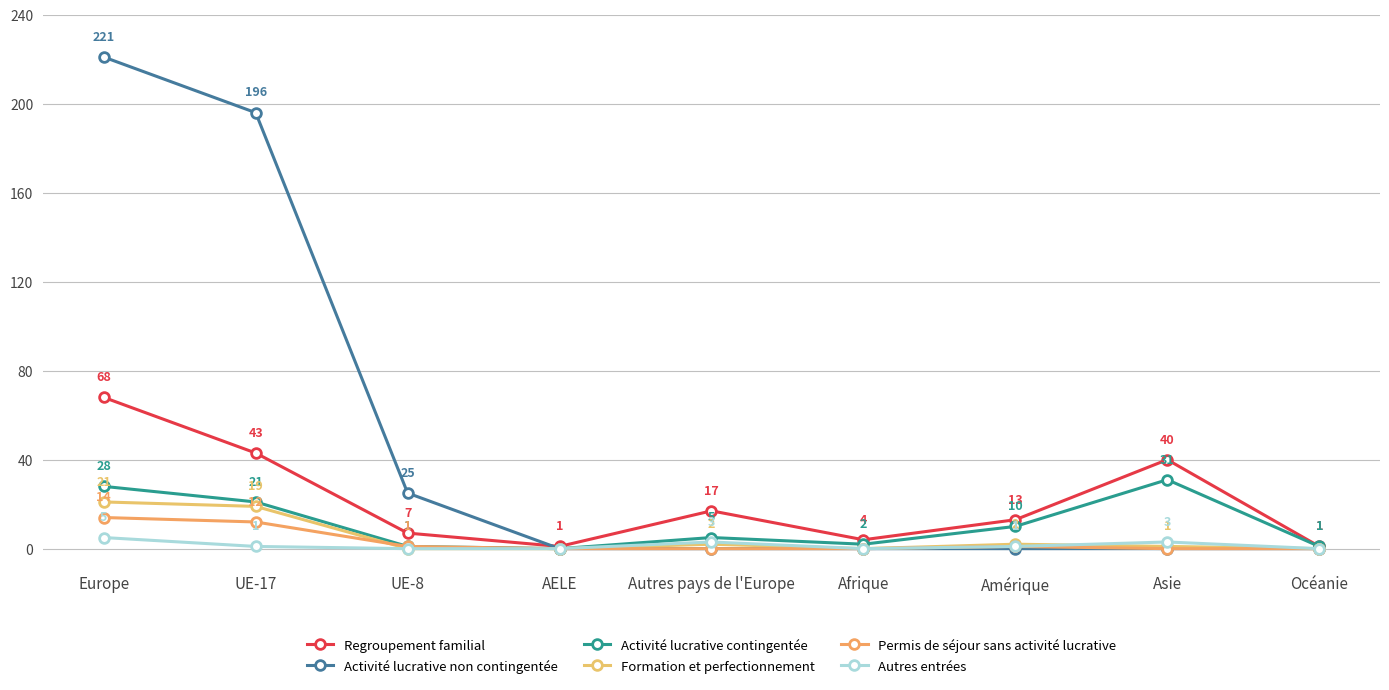

What are all the series names shown in the legend?

Regroupement familial, Activité lucrative non contingentée, Activité lucrative contingentée, Formation et perfectionnement, Permis de séjour sans activité lucrative, Autres entrées